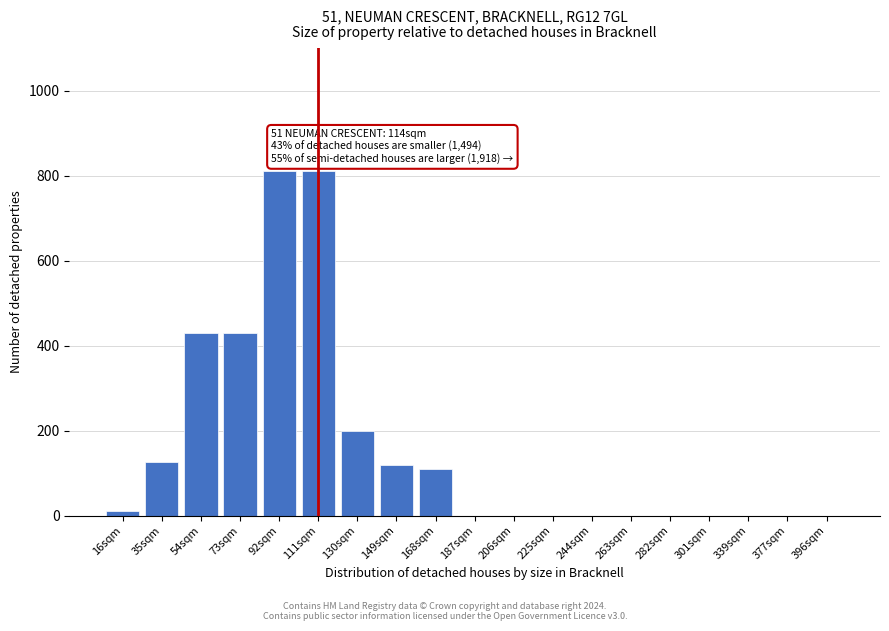

Reading left to right, transcribe all the data shown in this chart.

16sqm=10	35sqm=125	54sqm=430	73sqm=430	92sqm=810	111sqm=810	130sqm=200	149sqm=120	168sqm=110	187sqm=0	206sqm=0	225sqm=0	244sqm=0	263sqm=0	282sqm=0	301sqm=0	339sqm=0	377sqm=0	396sqm=0